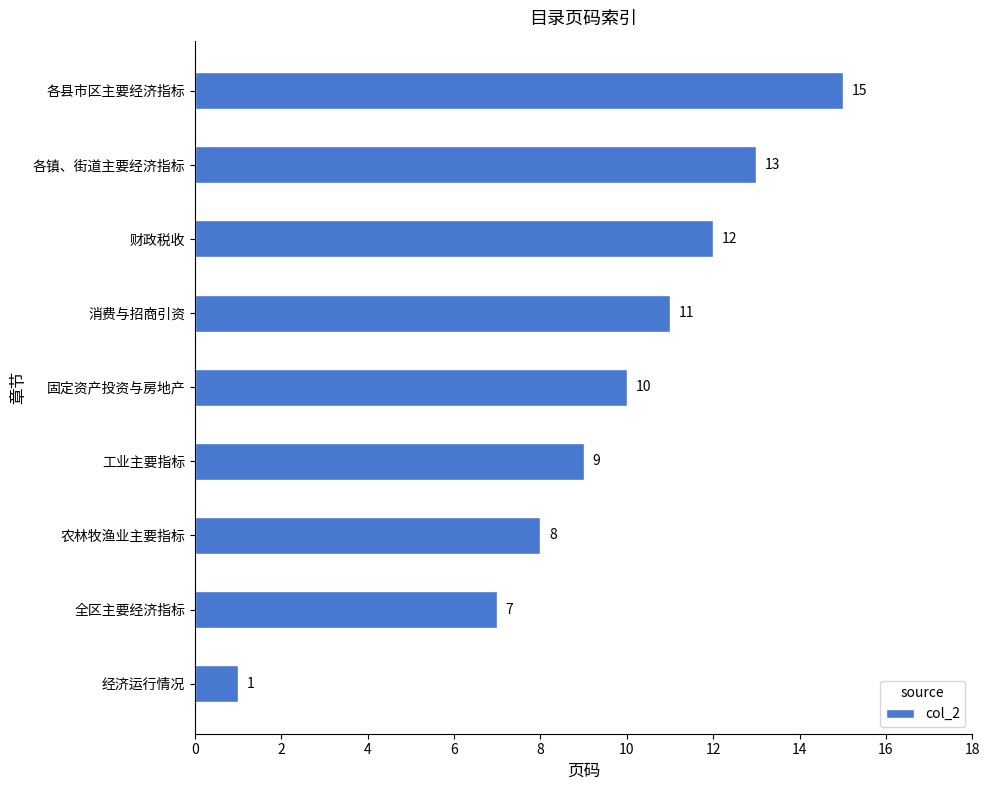

Reading bottom to top, what are all the values shown in this chart?

1	7	8	9	10	11	12	13	15